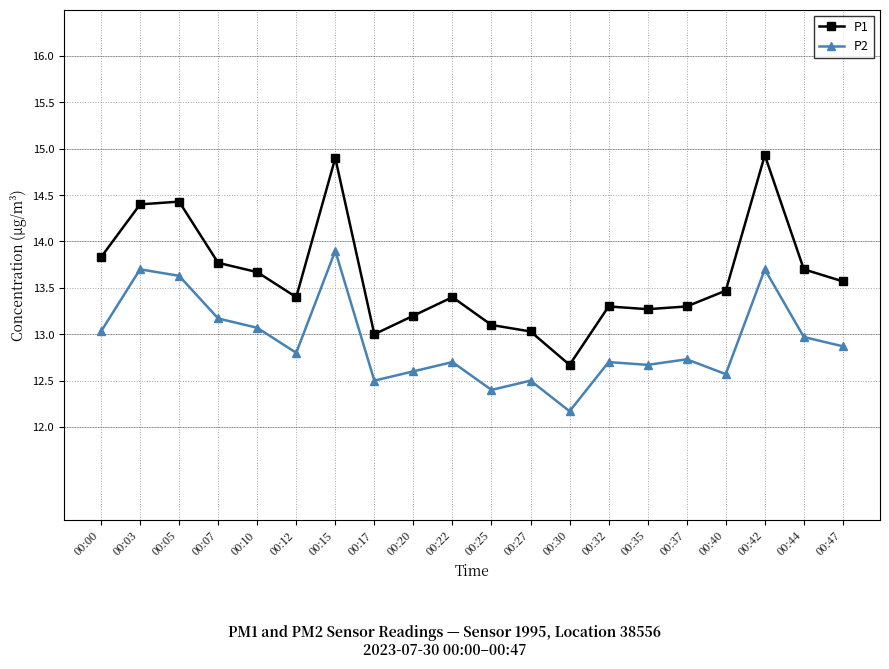

What is the value of the P1 point at the 17th from the left?

13.5